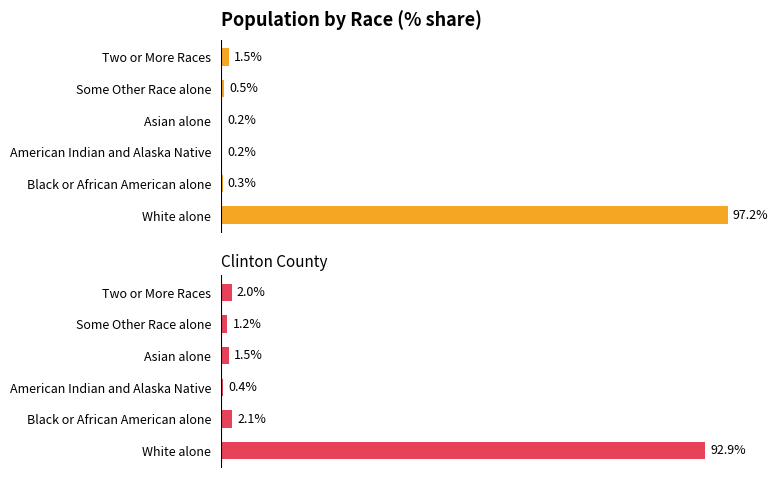

What is the value of the Clinton County bar at the 2nd from the left?

2.1